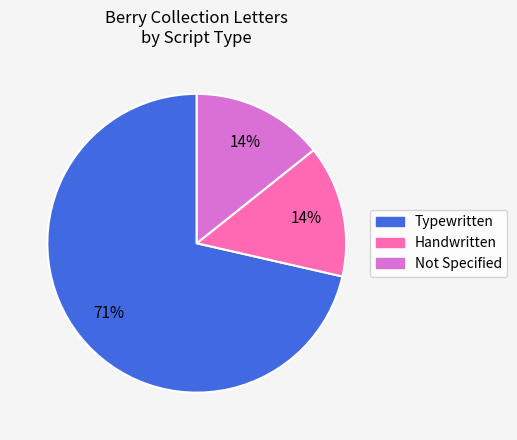

Does any single category account for the majority?

Yes